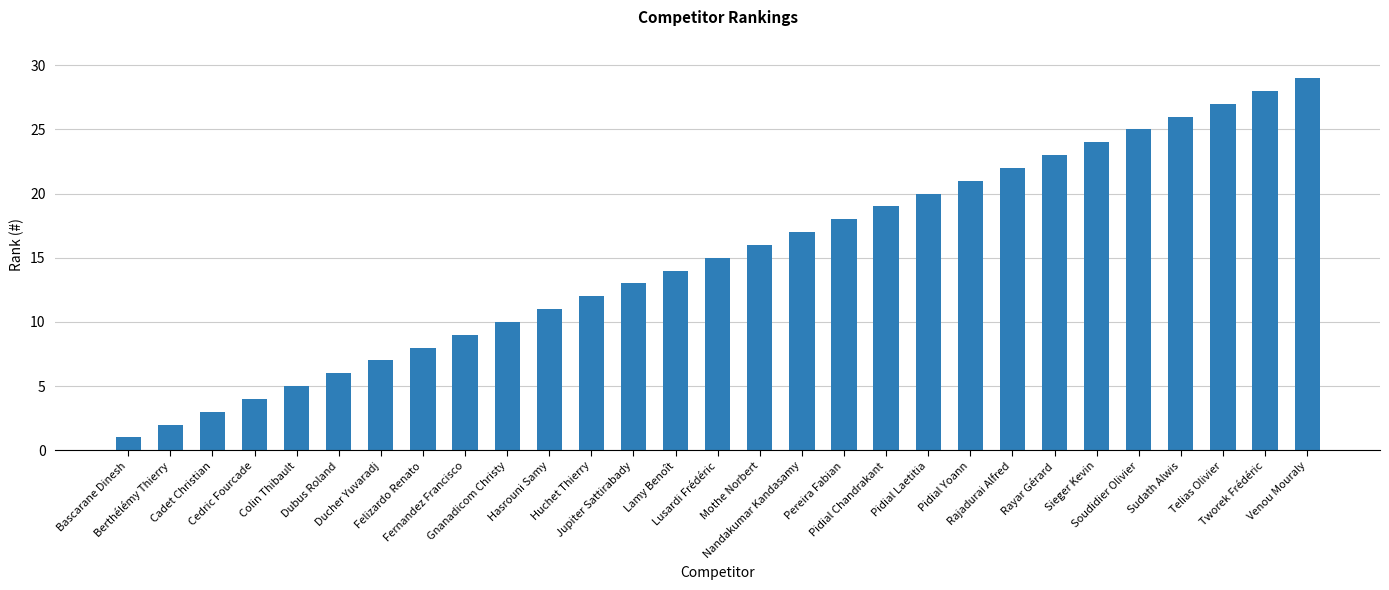

Does the chart contain stacked bars?

No